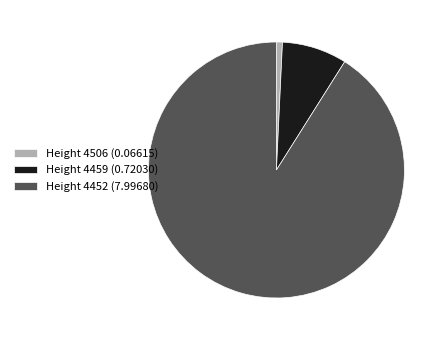

What is the largest slice in the pie chart?

Height 4452 (7.99680)